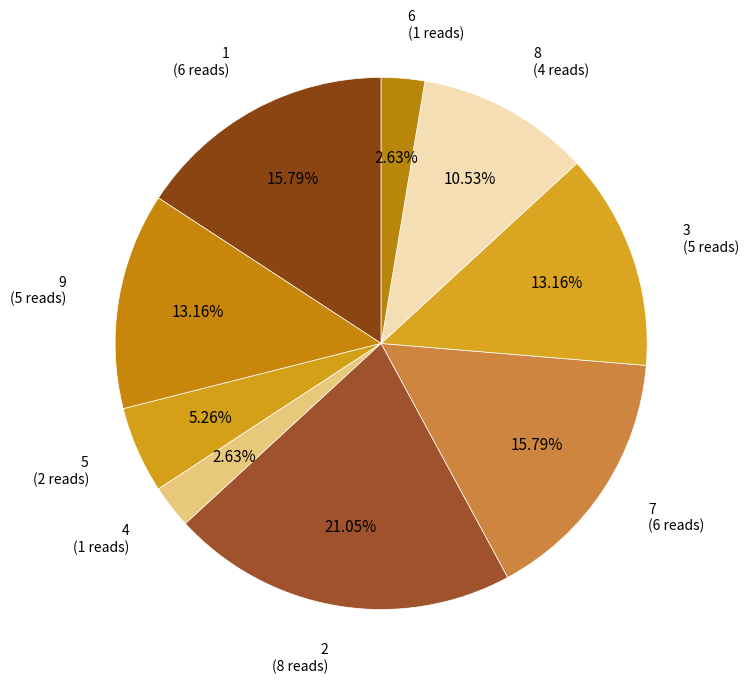

Which slice is the smallest?

4